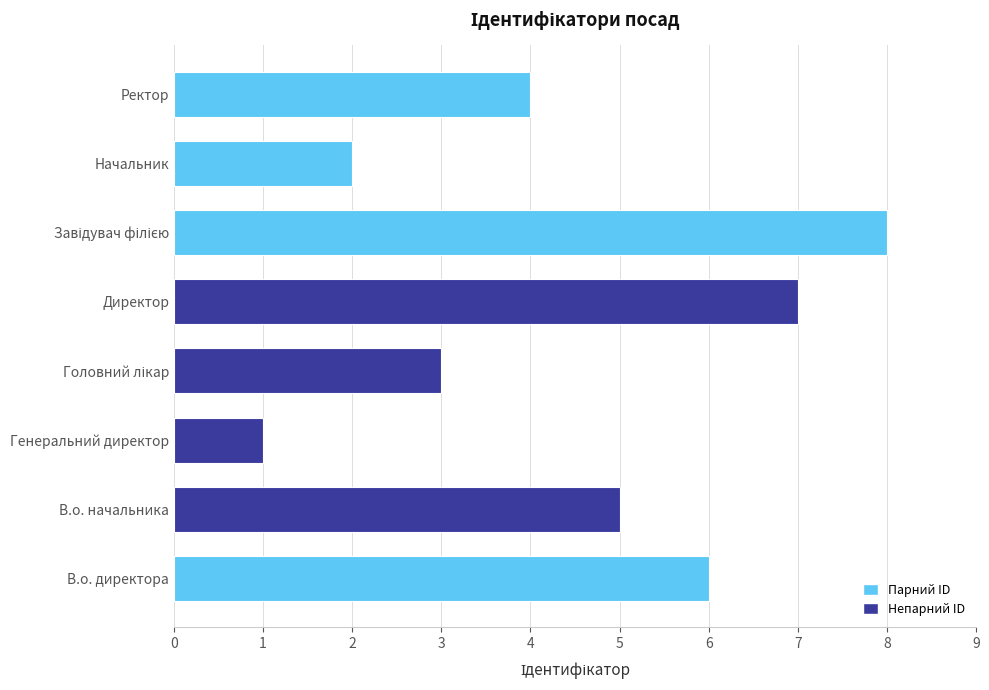

How many distinct data groups are displayed?

1